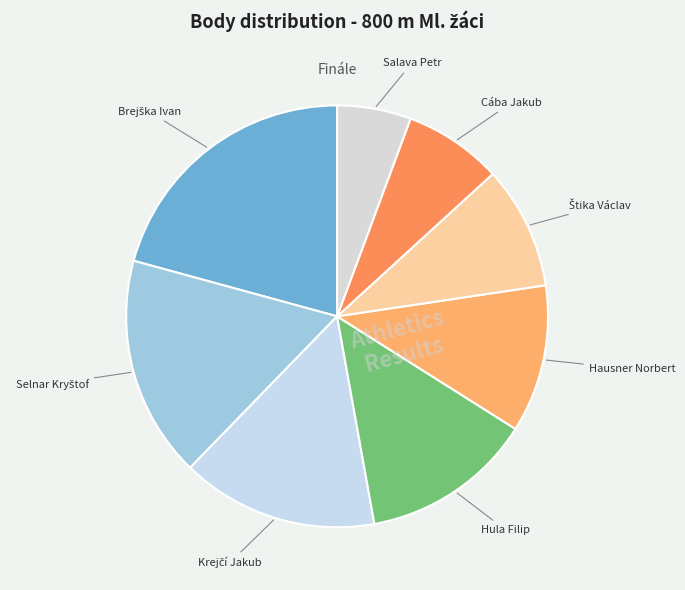

Is there a majority slice in this chart?

No